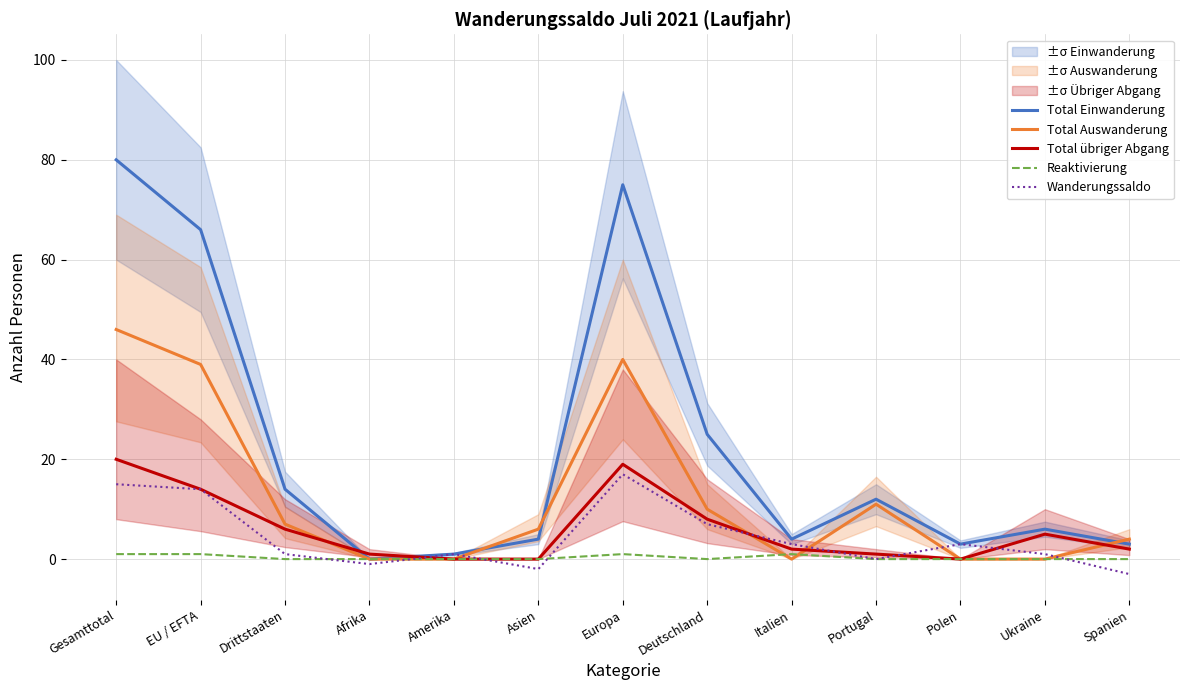

What is the label of the 10th point from the left?

Portugal